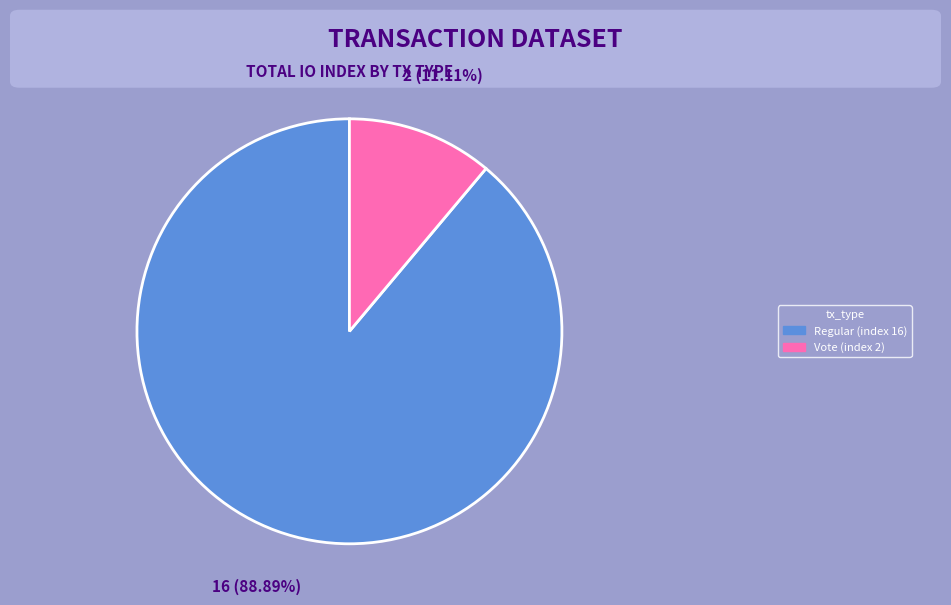

To the nearest percent, what is the difference between the Vote (index 2) and Regular (index 16) slice percentages?

78%